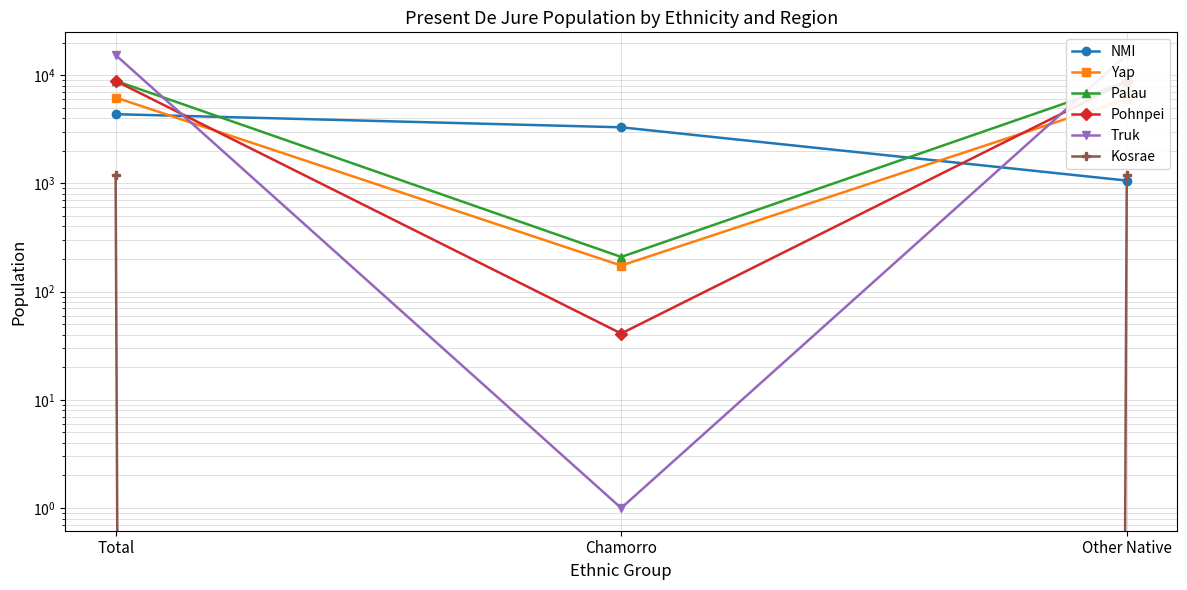

Which category has the highest value in the Kosrae series?

Total